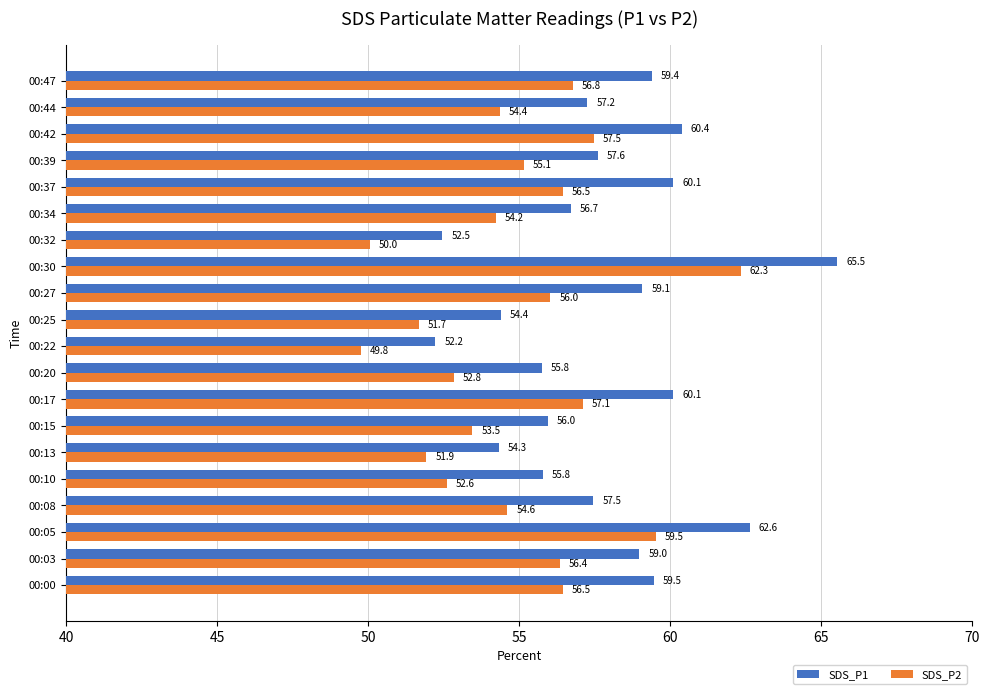

Which category has the highest value across all series?

00:30